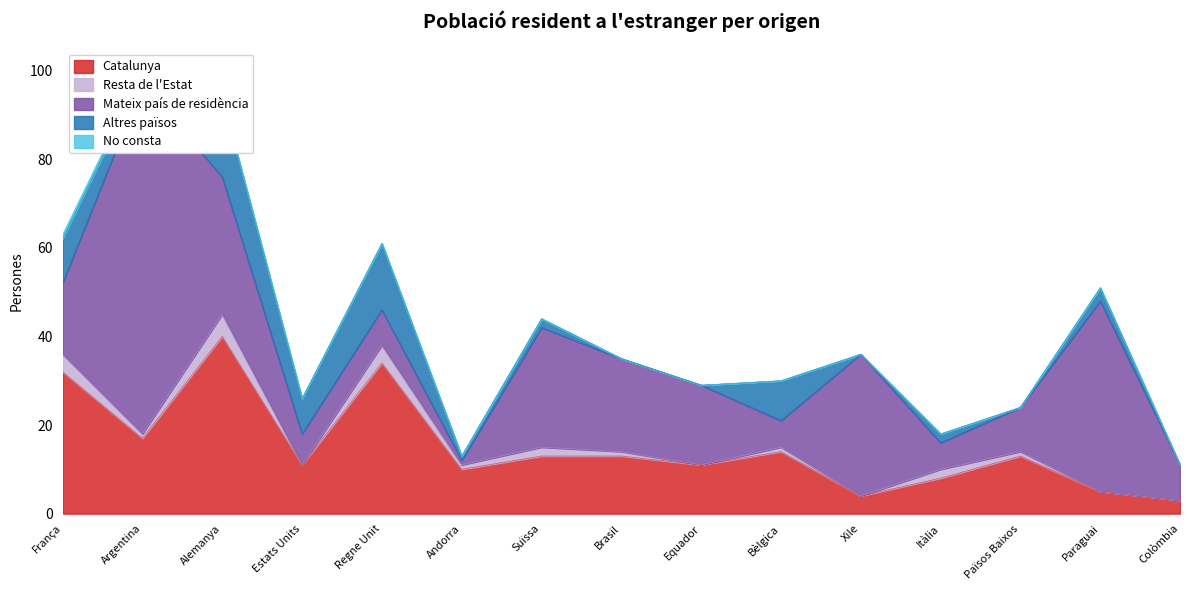

How many intersections are there between Catalunya and Mateix país de residència?

7